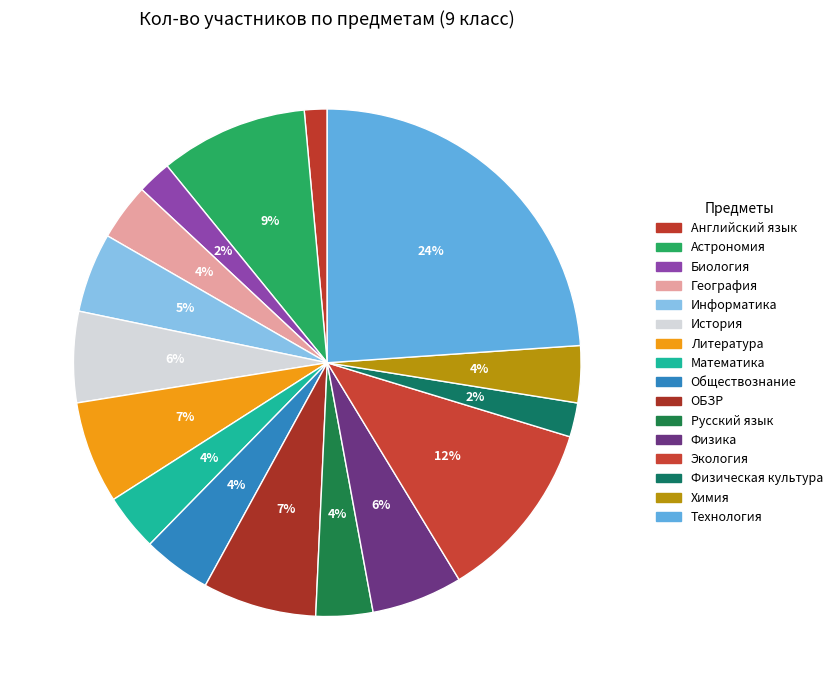

Count the number of slices in the pie.

16